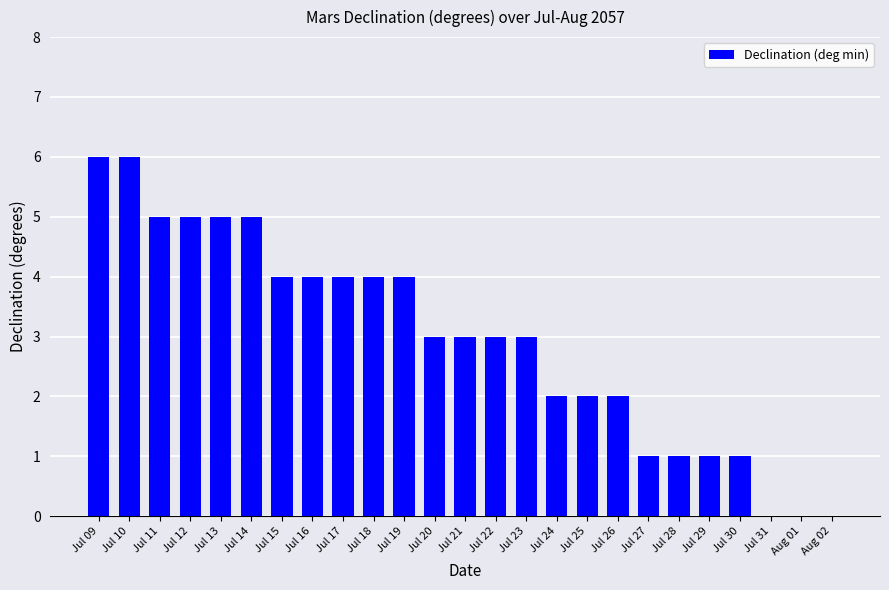

The value at Jul 10 is 6. True or false?

True